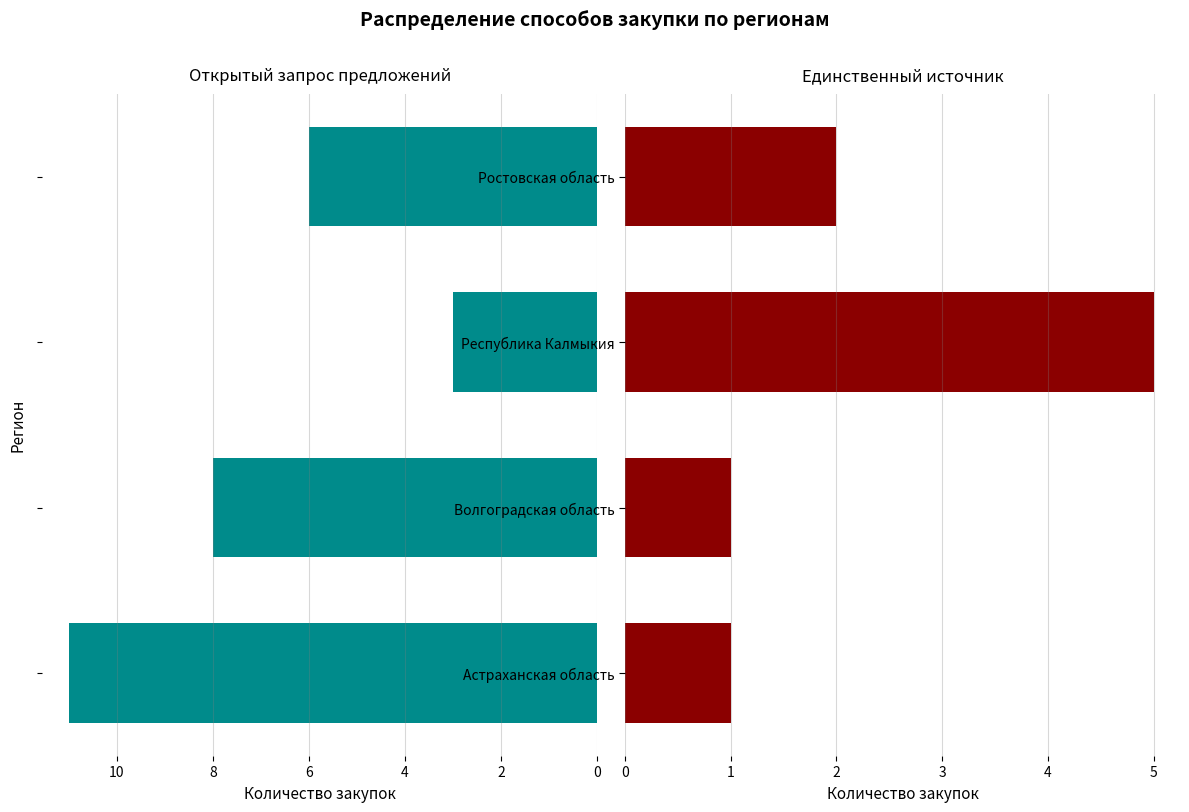

Which series changed the most between Волгоградская область and Ростовская область?

Открытый запрос предложений